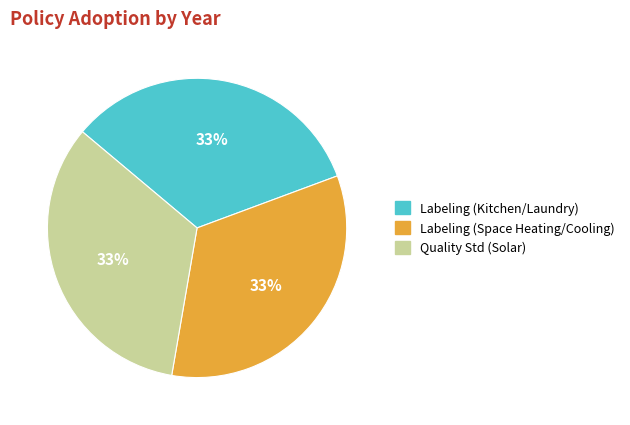

How many slices are in this pie chart?

3